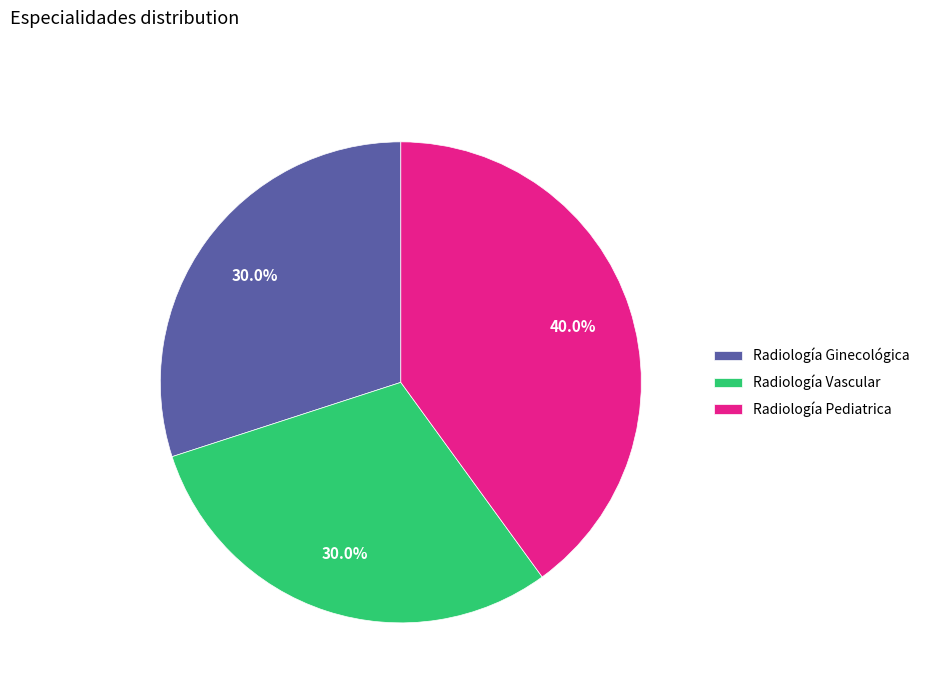

Does any single category account for the majority?

No